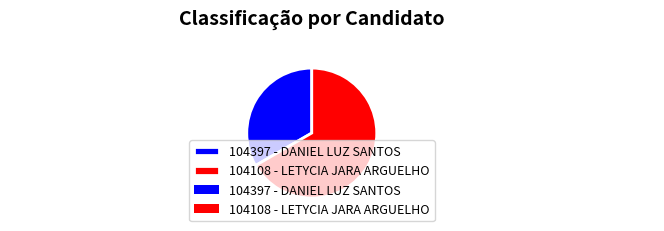

Is the sum of 104108 - LETYCIA JARA ARGUELHO and 104397 - DANIEL LUZ SANTOS greater than half?

Yes